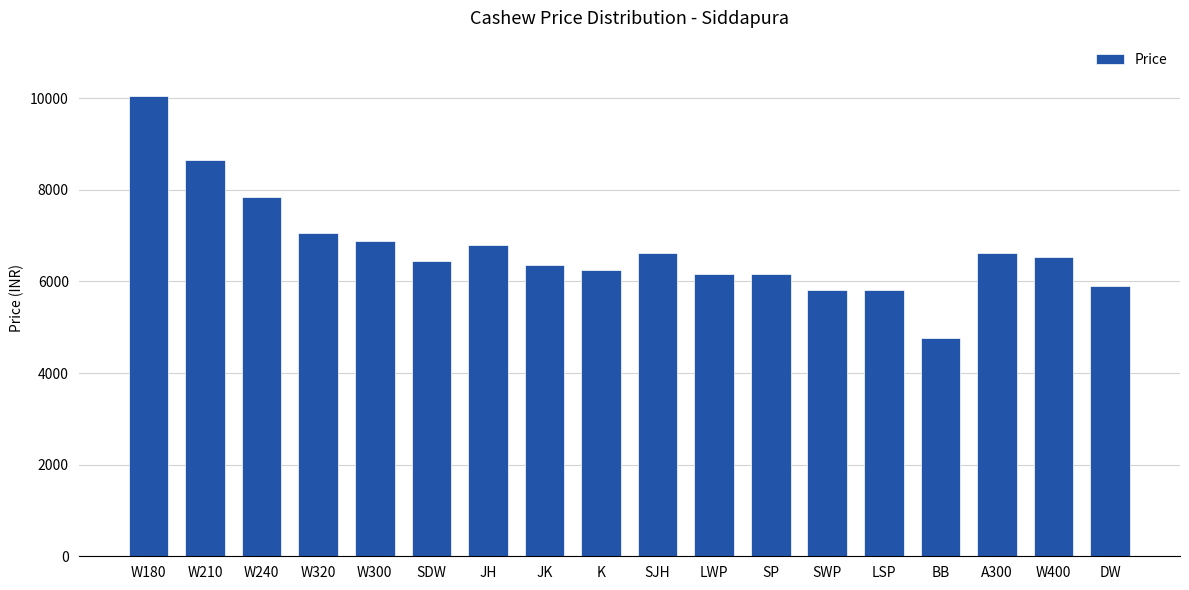

What is the difference between the second highest and second lowest values?

2820